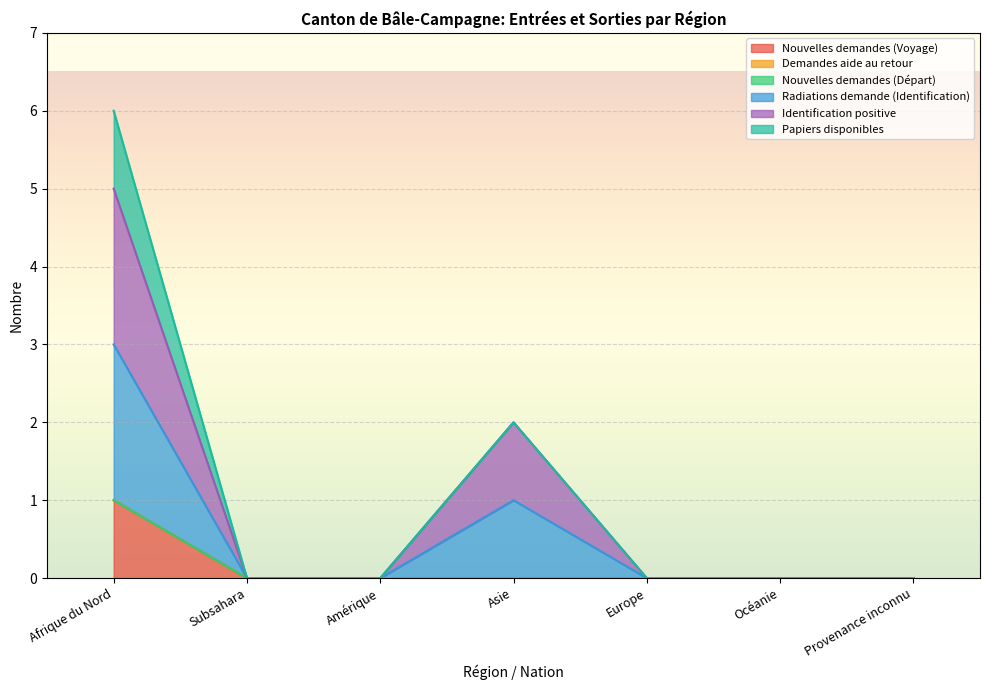

Does the chart display data point markers on the line(s)?

No